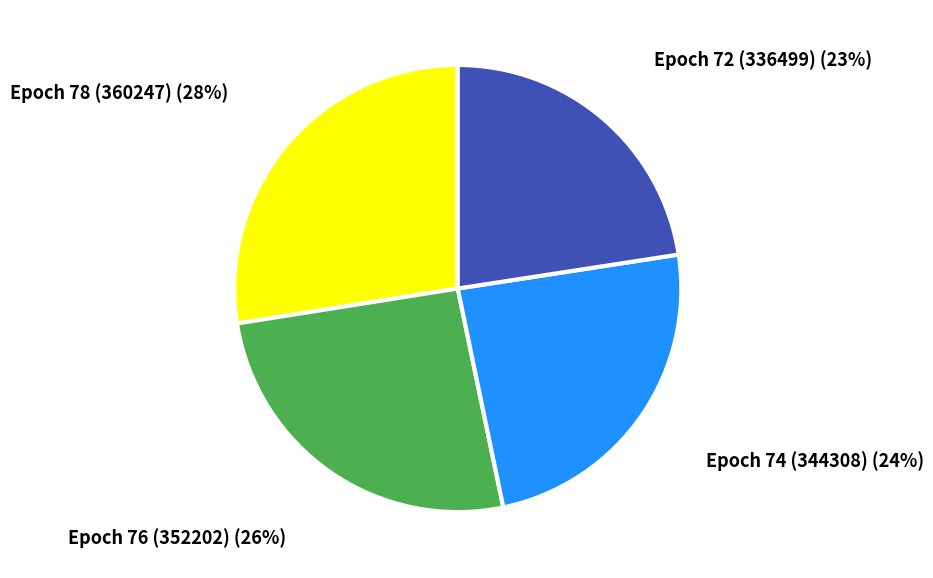

To the nearest percent, what portion does Epoch 78 (360247) represent?

28%